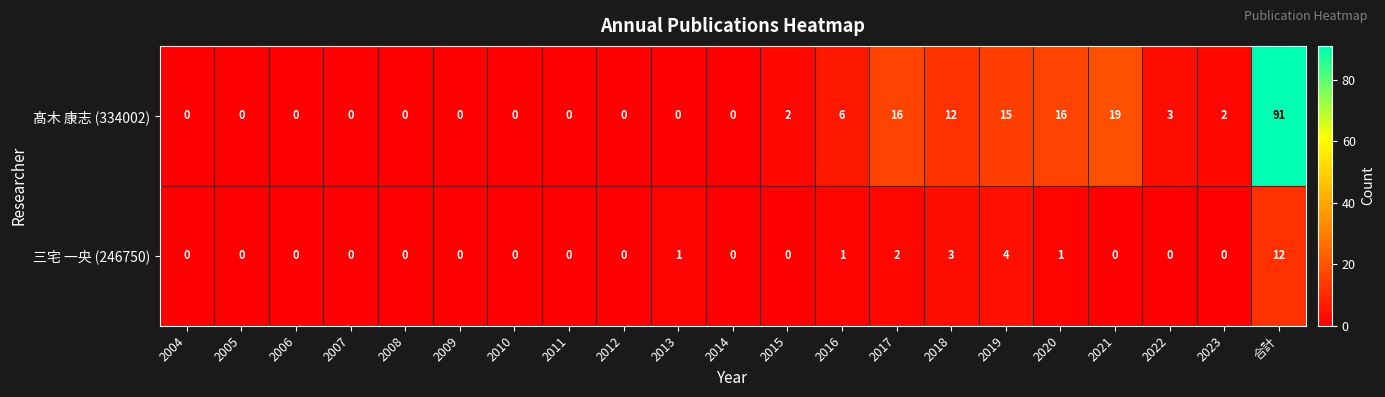

Which series changed the most between 2018 and 2023?

髙木 康志 (334002)